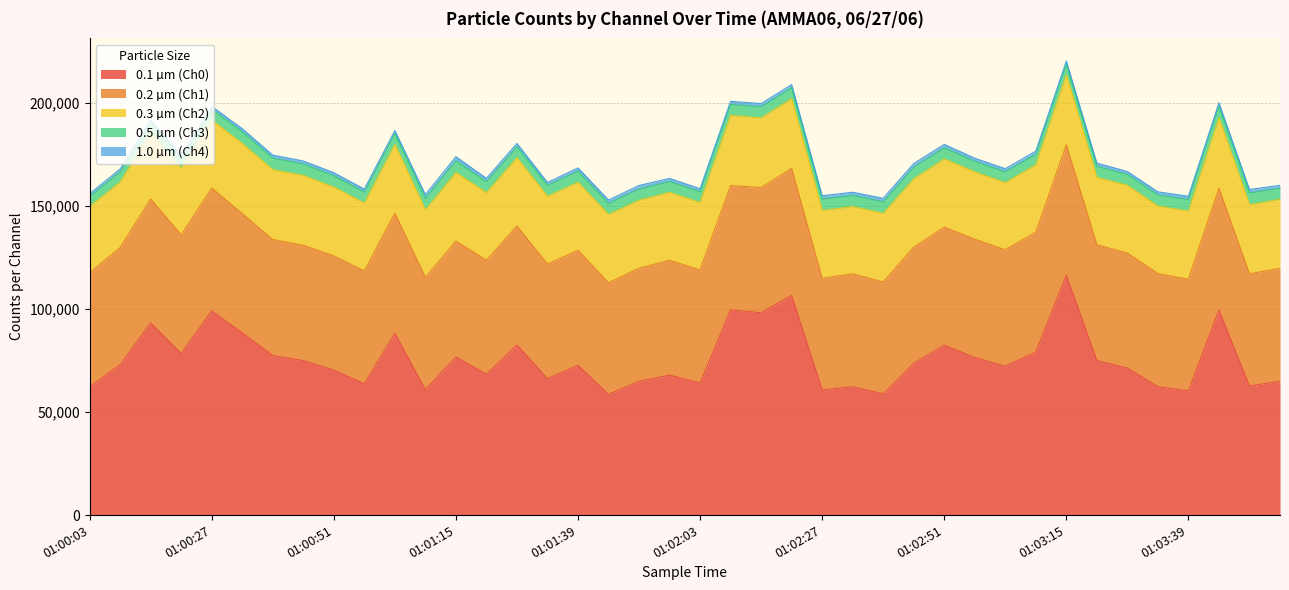

What is the difference between the highest and lowest values at 01:00:27?

97604